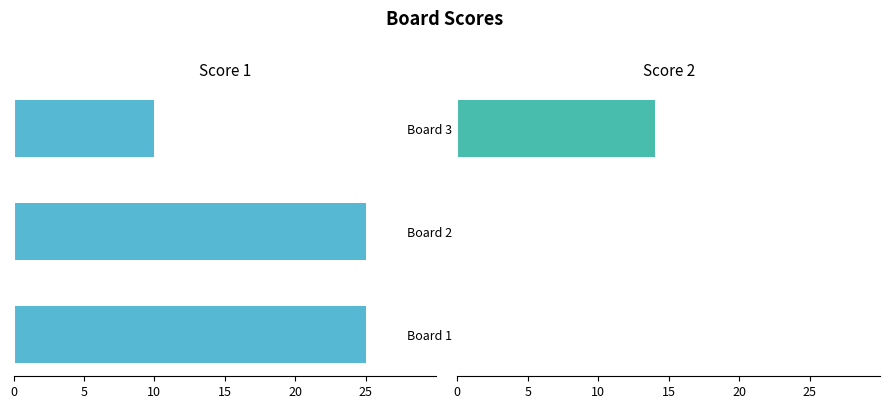

At Board 1, list the series in order from smallest to largest.

Score 1, Score 2